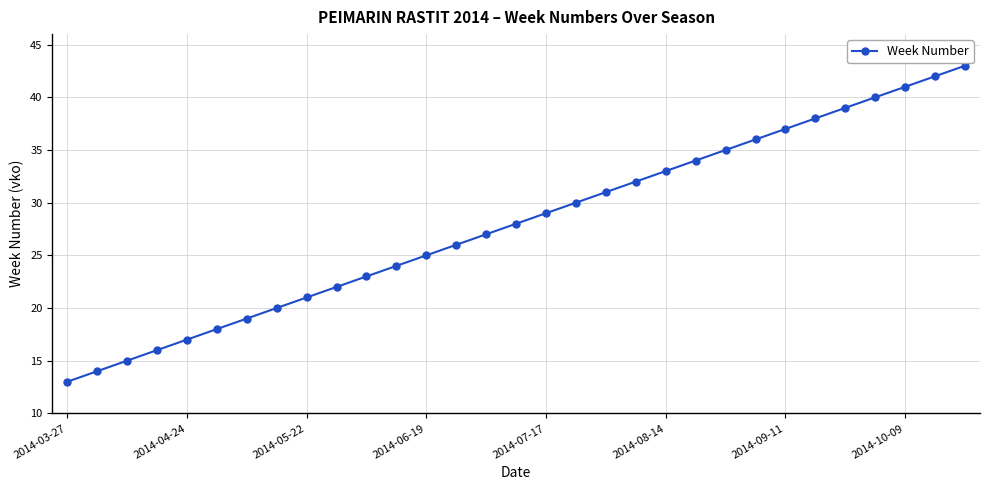

What is the smallest value displayed?

13